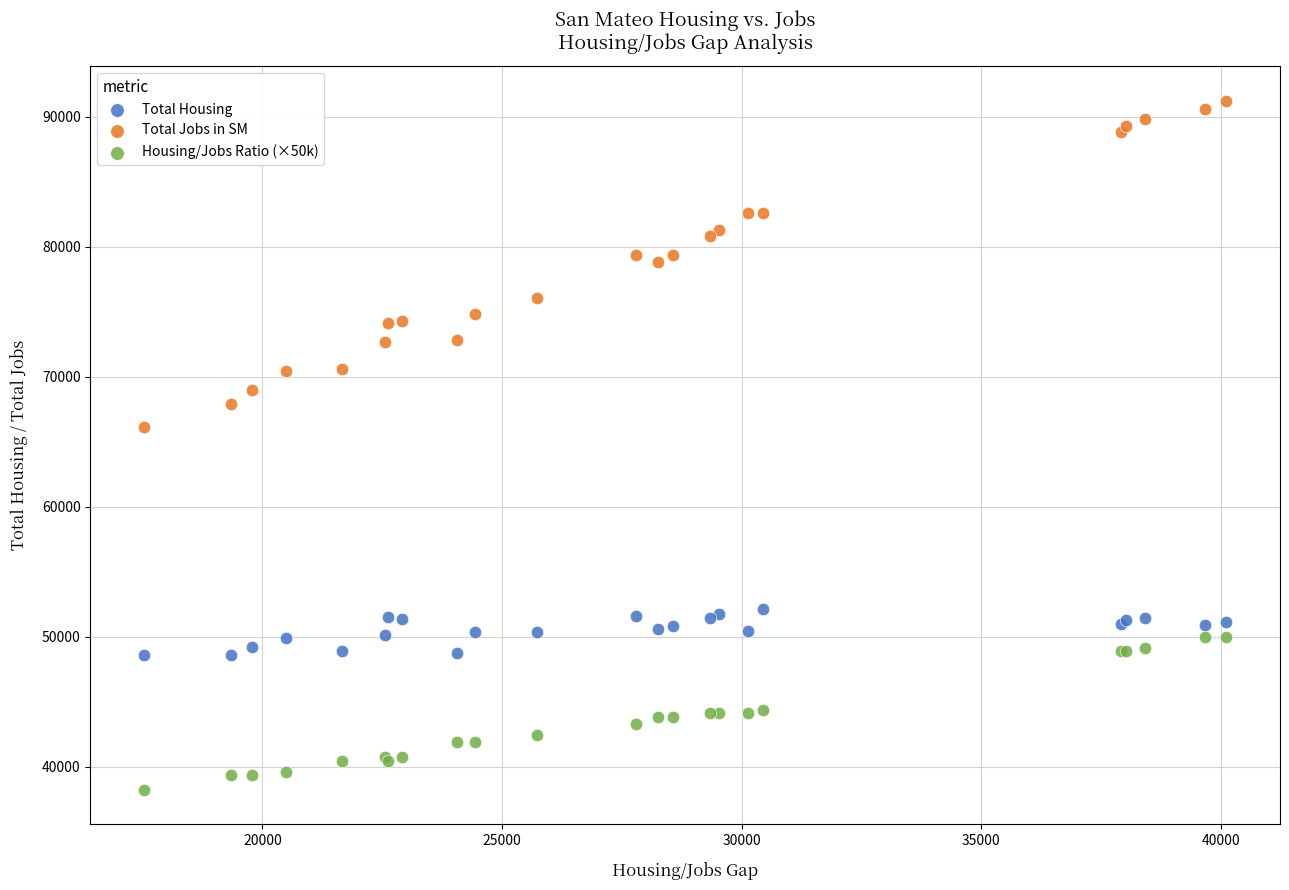

What are all the series names shown in the legend?

Total Housing, Total Jobs in SM, Housing/Jobs Ratio (×50k)